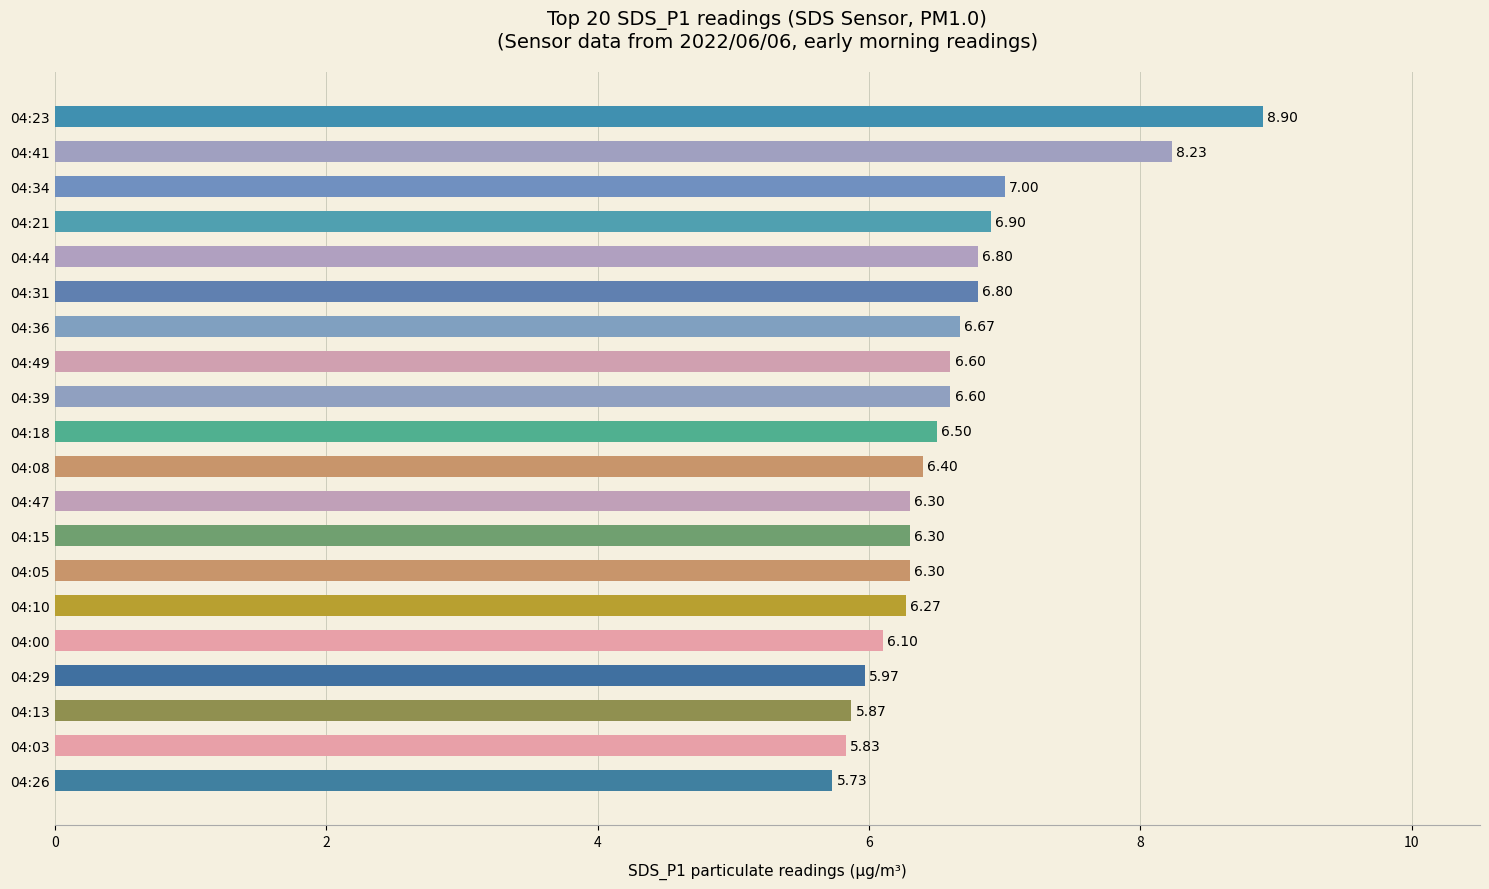

What is the difference between the maximum and second lowest values?

3.1